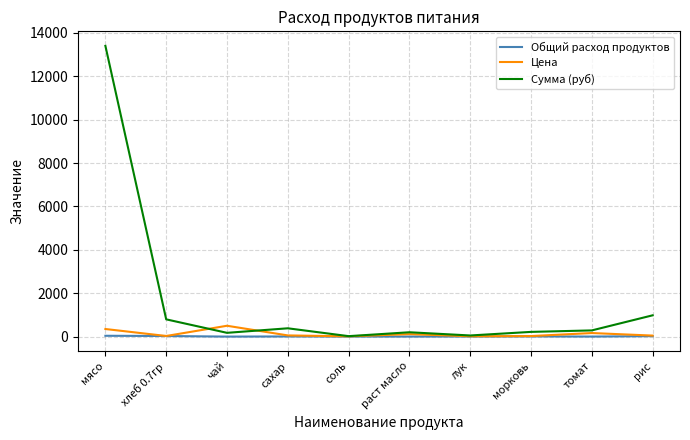

Which series has the largest range (max minus min)?

Сумма (руб)